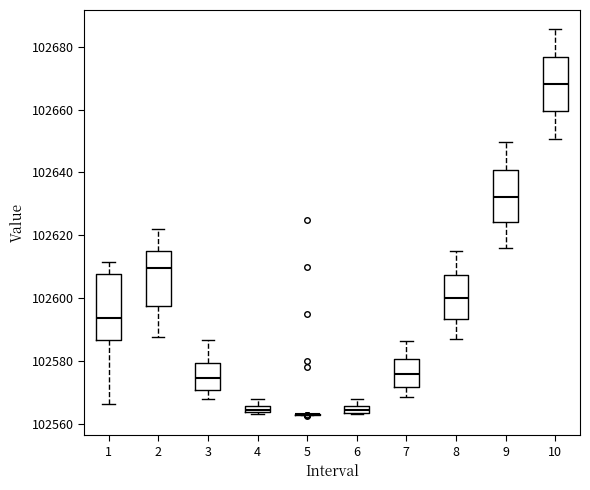

Where is the lower edge of the box at x = 7 on the y-axis? The values are not printed on the chart, so give them approximately, as read against the axis.

102572